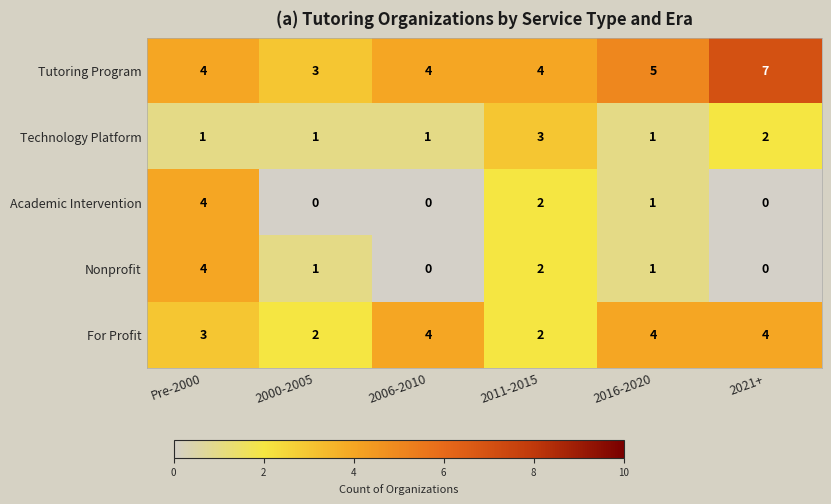

Where is Technology Platform nearest to the value 2?

2021+